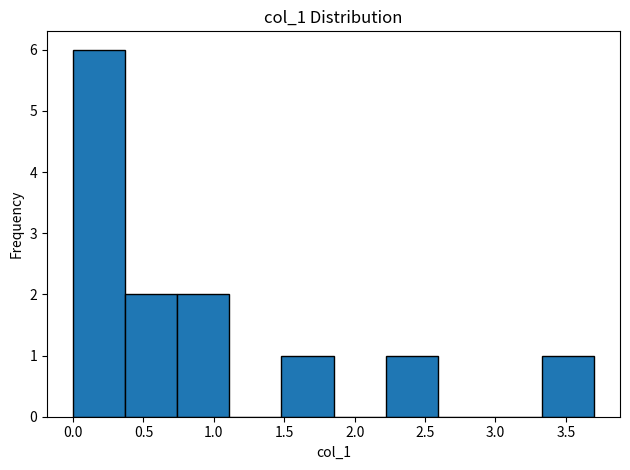

Reading left to right, transcribe this chart: for each bar, give the range it covers on the x-axis and its height. Neither the bar edges nor the heights are printed on the chart, so give them approximately, as read against the axes.

0.00 to 0.37: 6
0.37 to 0.74: 2
0.74 to 1.11: 2
1.11 to 1.48: 0
1.48 to 1.85: 1
1.85 to 2.22: 0
2.22 to 2.59: 1
2.59 to 2.96: 0
2.96 to 3.33: 0
3.33 to 3.70: 1